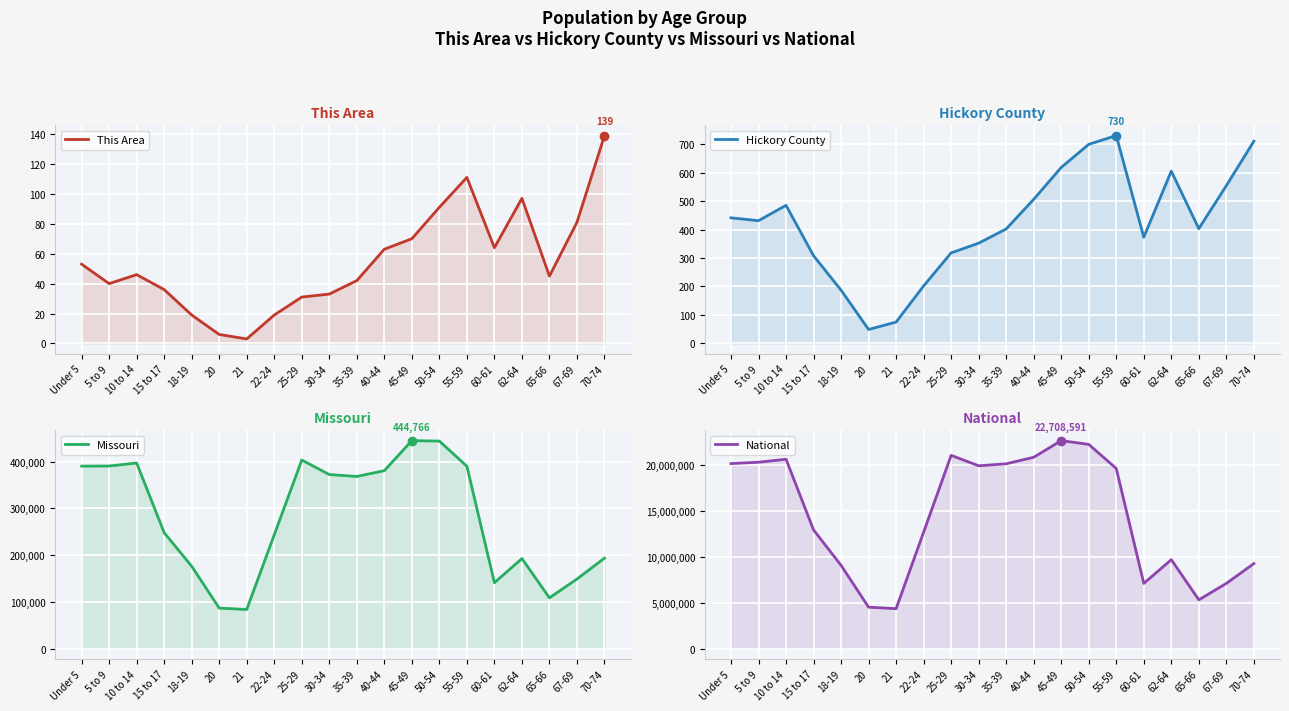

At which category does the chart reach its minimum across all series?

21